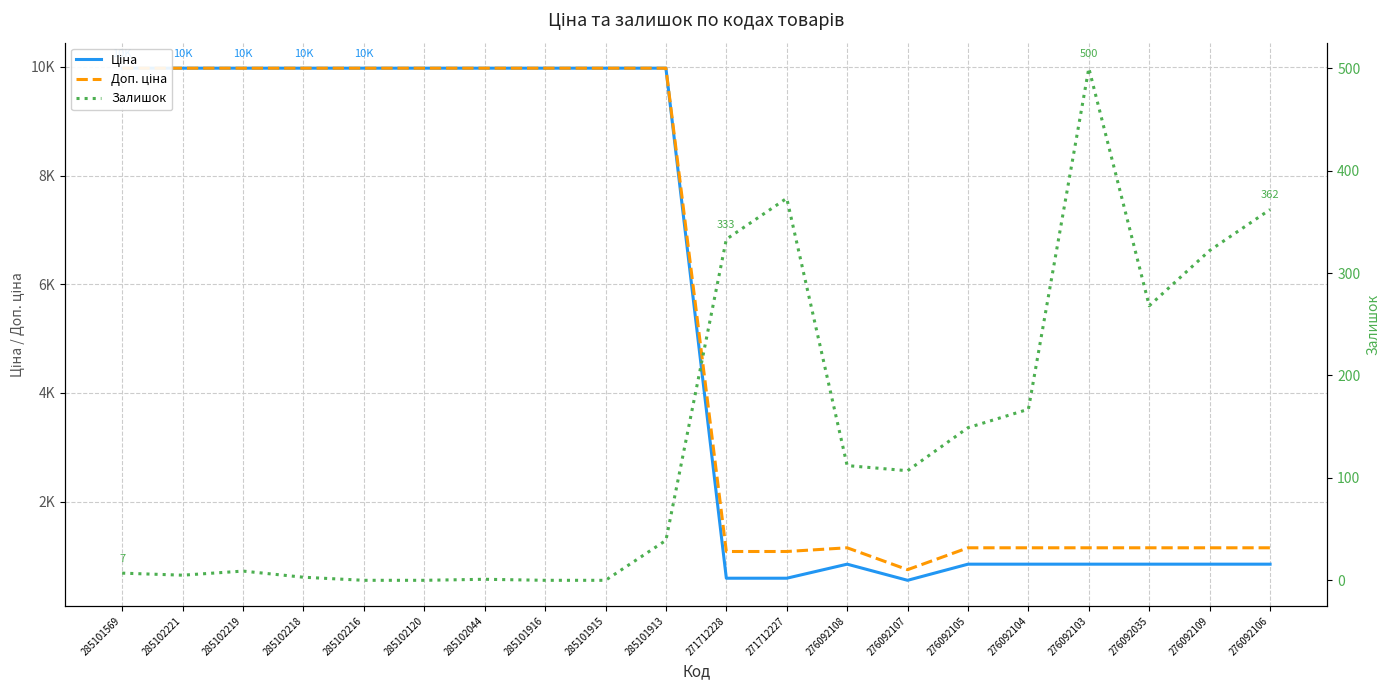

Rank the series at 276092103 from highest to lowest value.

Доп. ціна, Ціна, Залишок